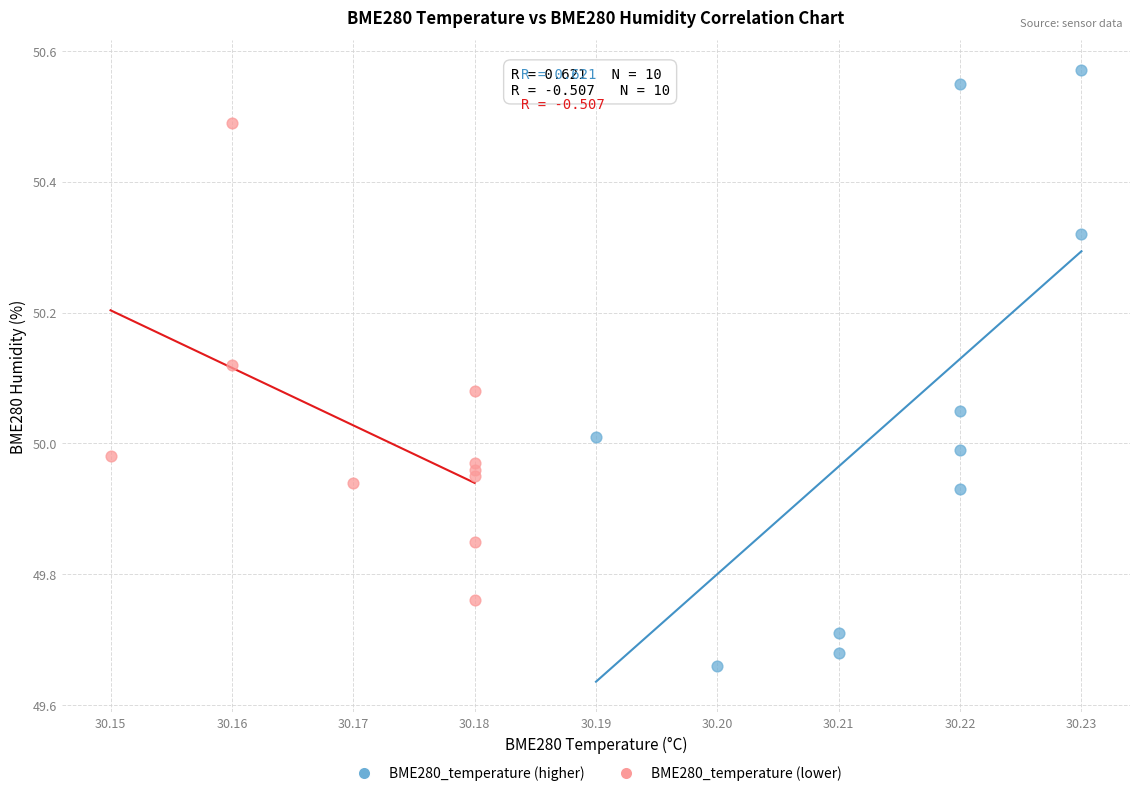

Which series contains the highest Y value?

BME280_temperature (higher)